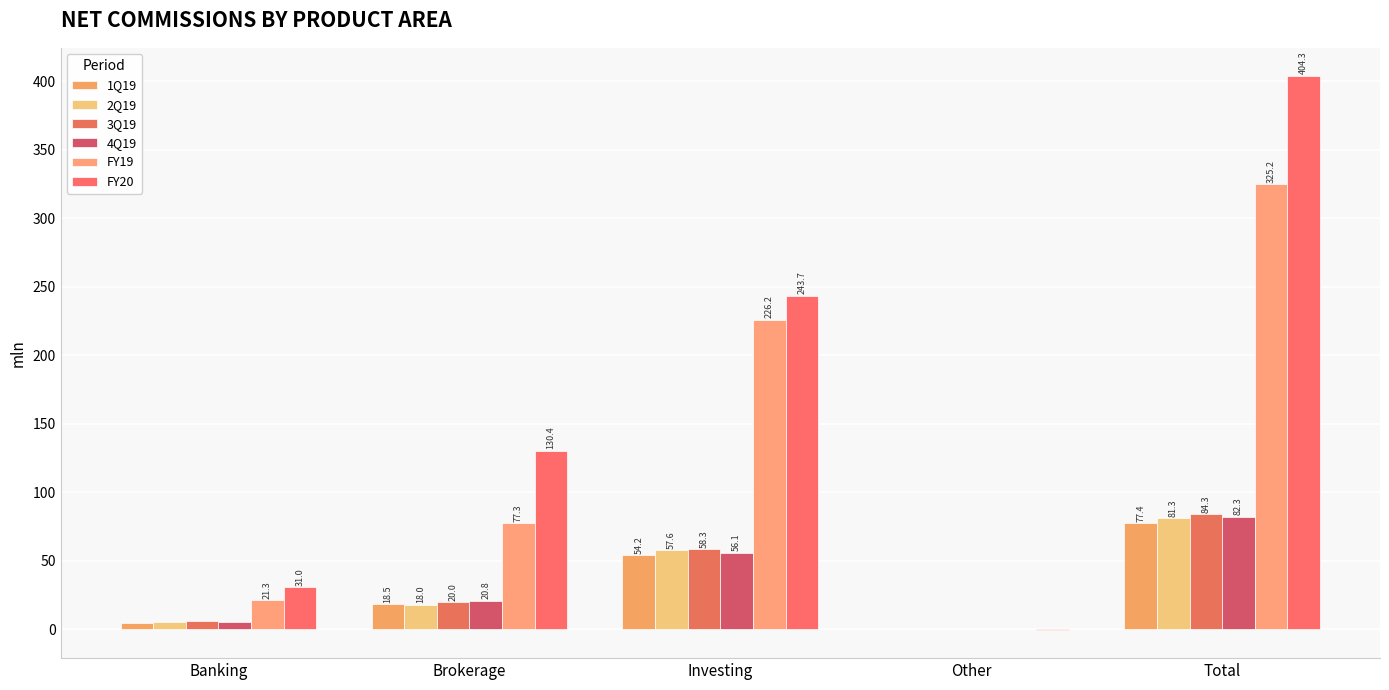

Where does the FY20 series first go above 130?

Brokerage